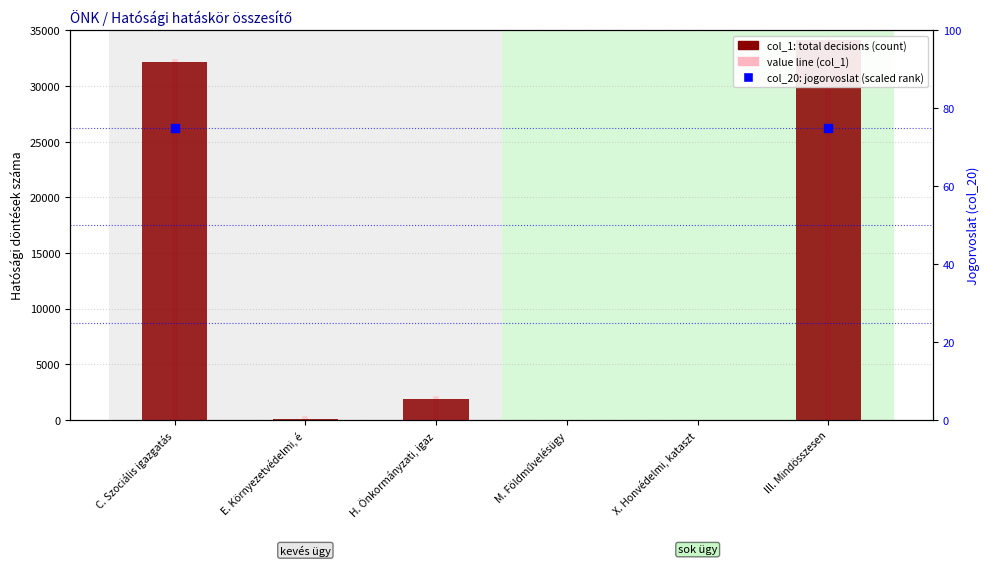

Which has a higher value, X. Honvédelmi, kataszt or III. Mindösszesen?

III. Mindösszesen